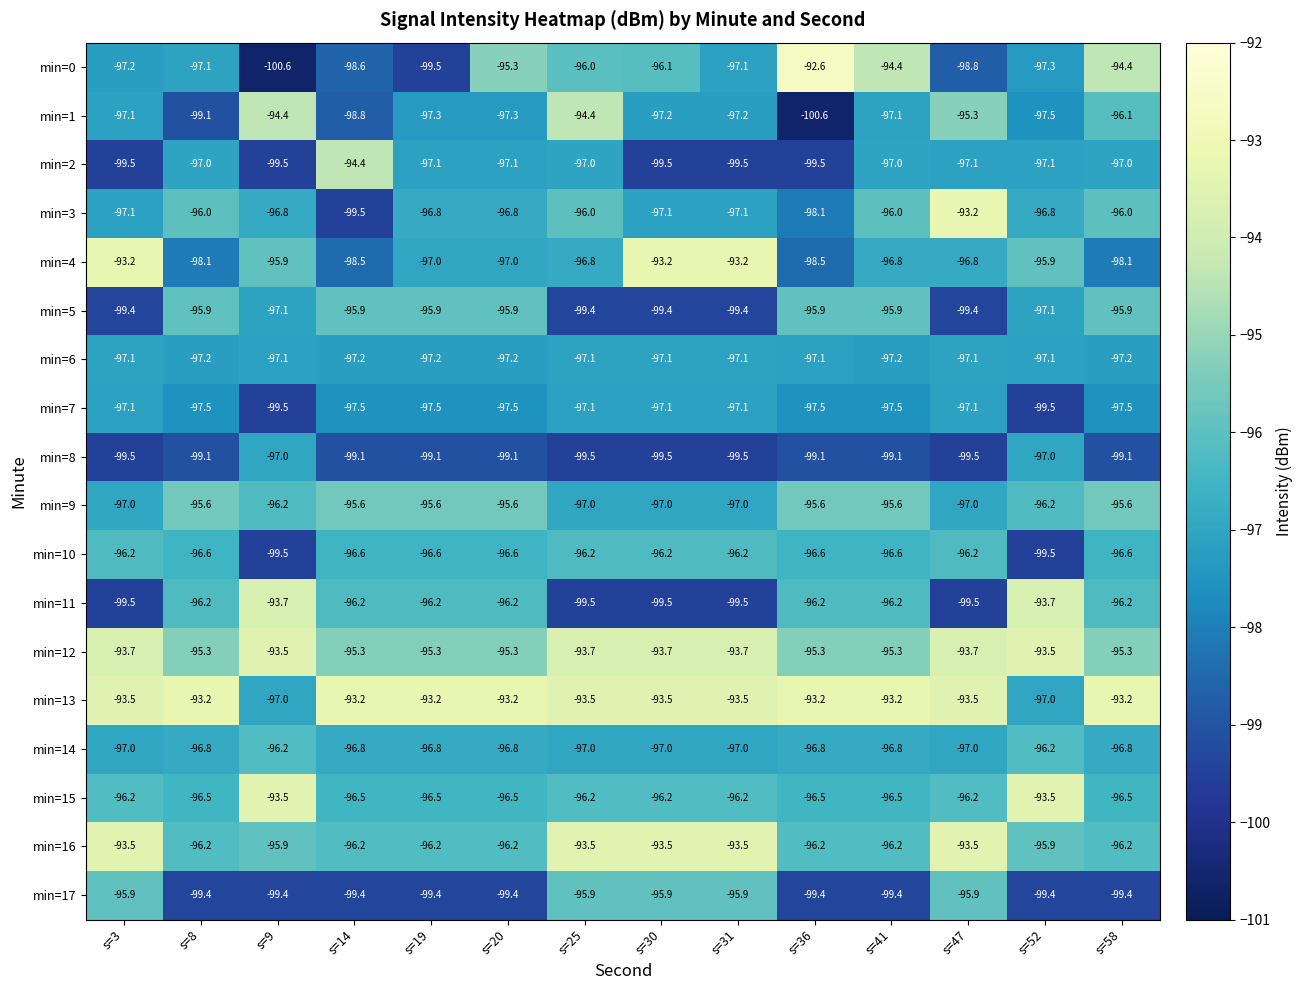

What is the sum of the min=2 values at s=14 and s=8?

-191.4